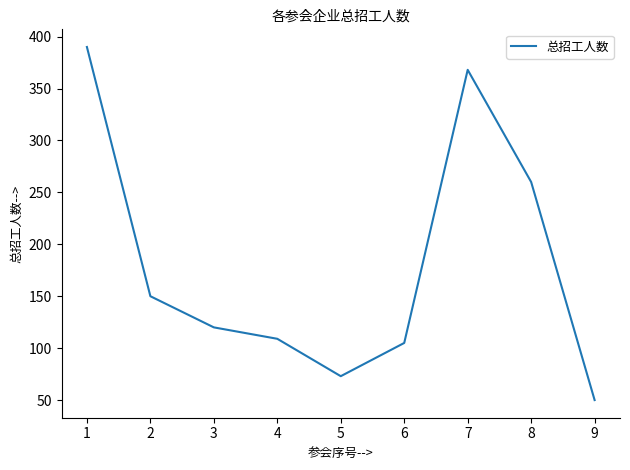

Approximately how many times larger is the value at 4 compared to 7?

0.3